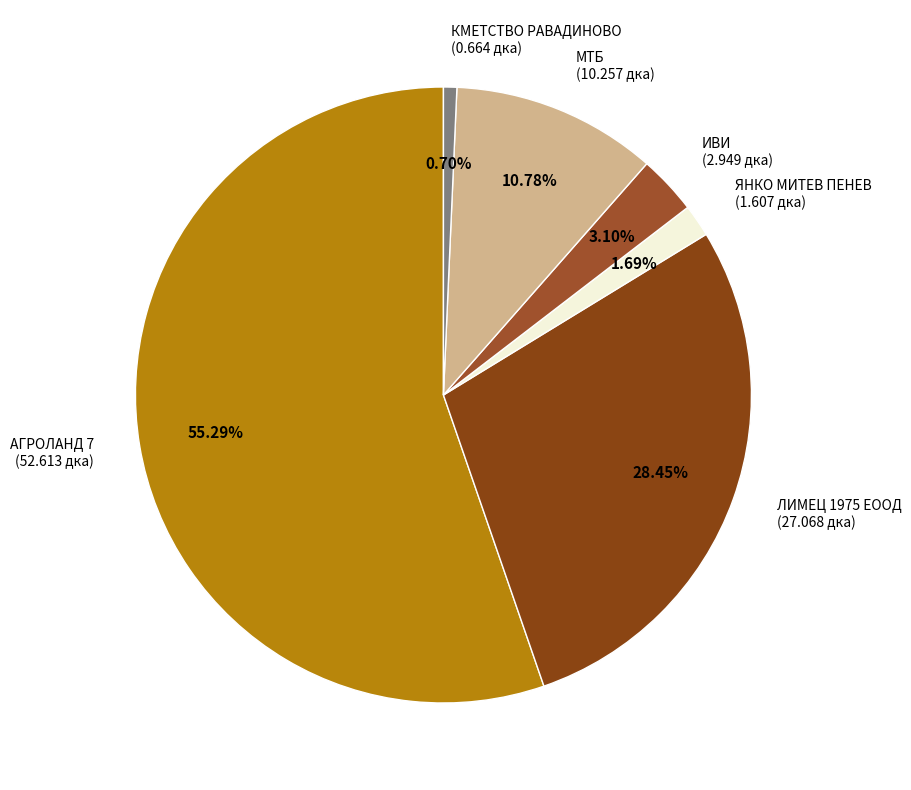

How many slices are in this pie chart?

6